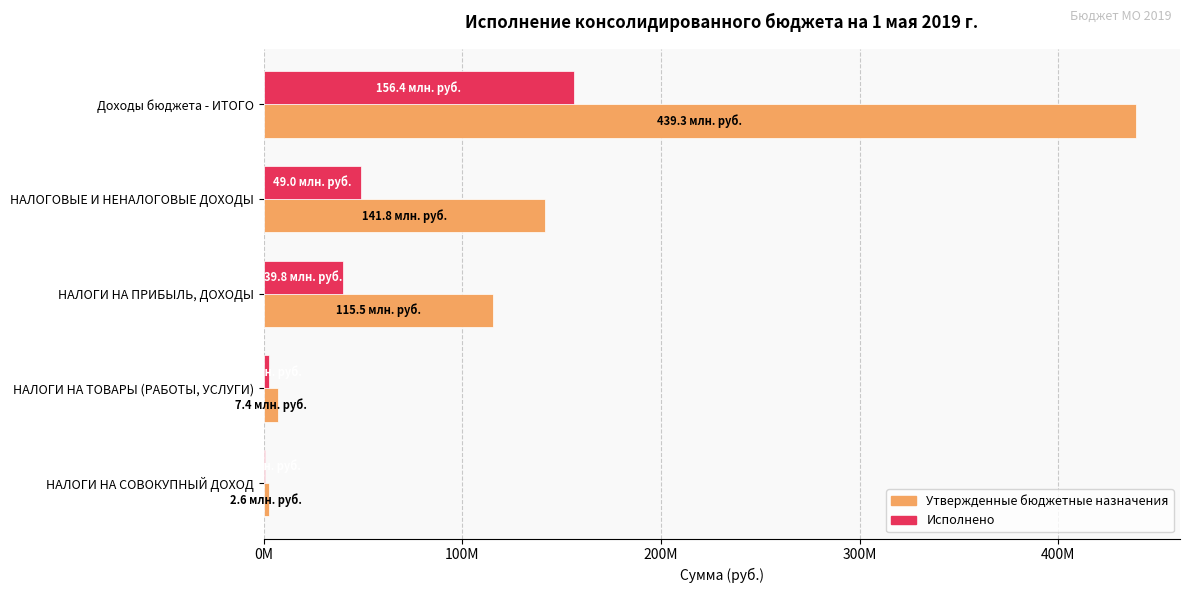

What are all the series names shown in the legend?

Утвержденные бюджетные назначения, Исполнено